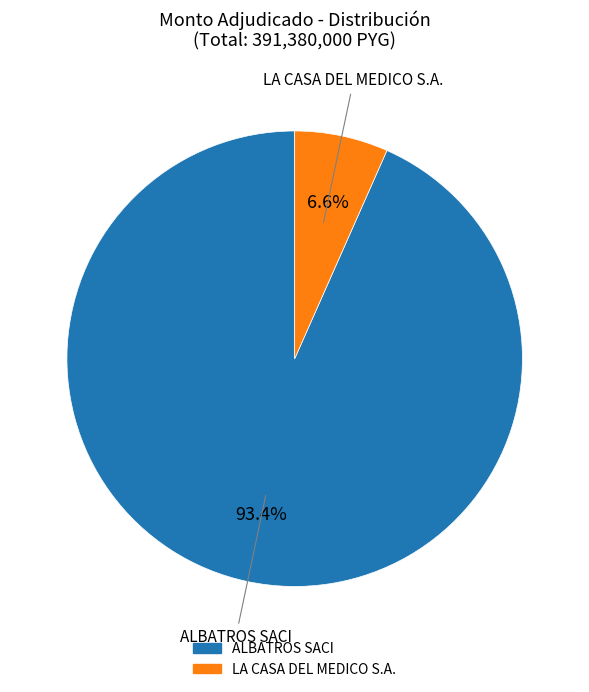

What percentage is the ALBATROS SACI slice, to the nearest percent?

93%